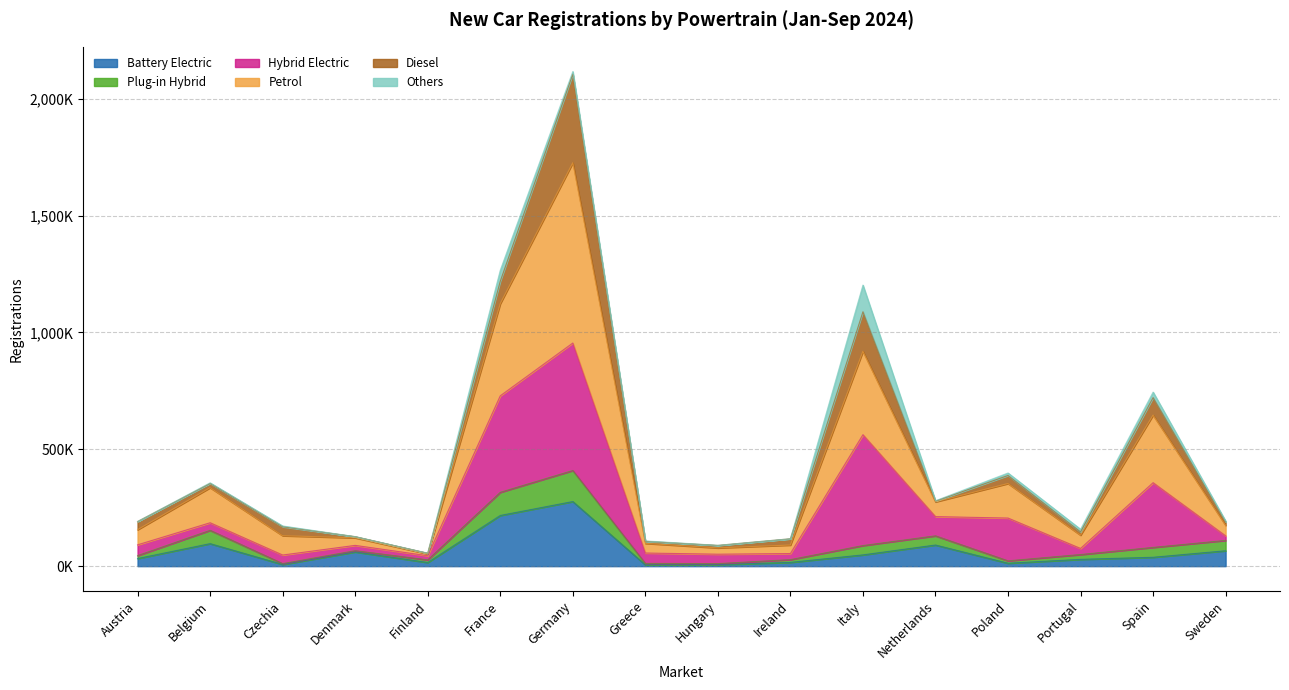

True or false: Petrol and Plug-in Hybrid cross at least once.

False